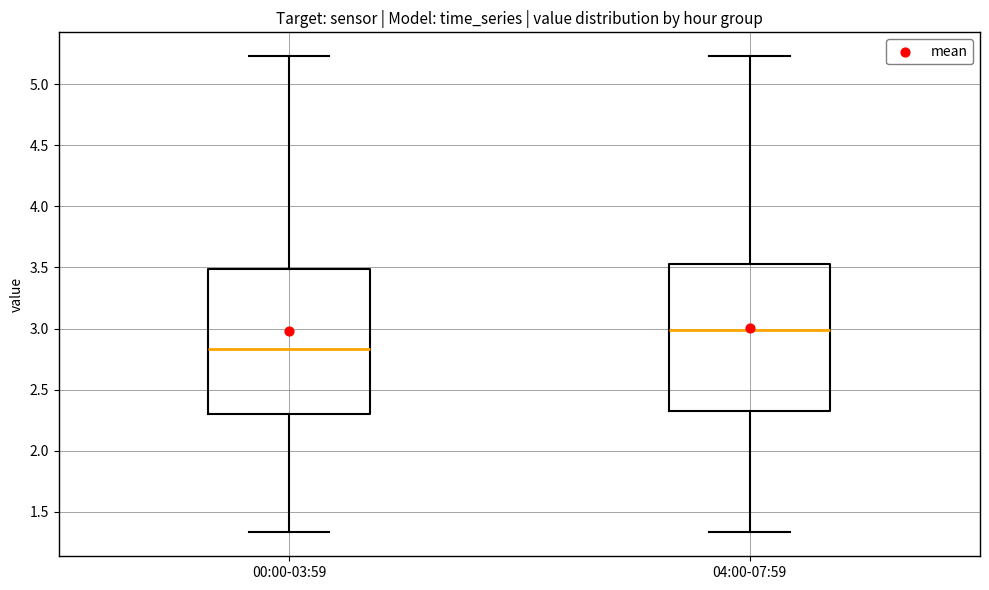

Which box has the lowest median line?

00:00-03:59